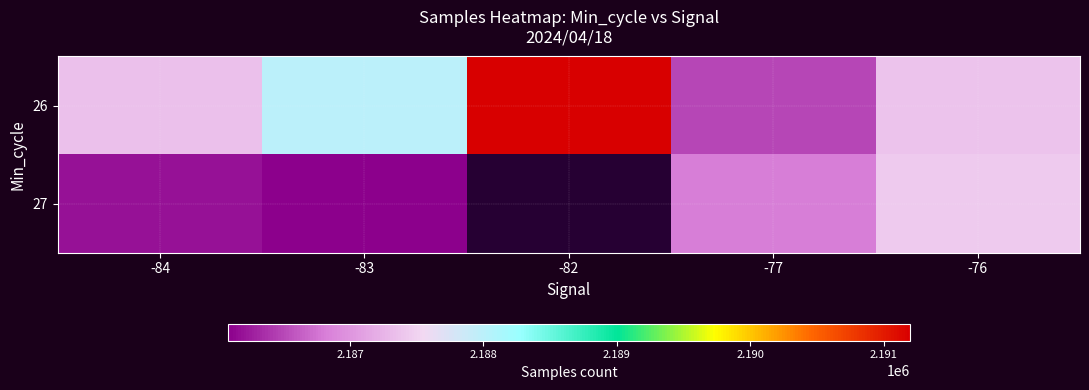

What is the total value across all series at -77?

4373309.5